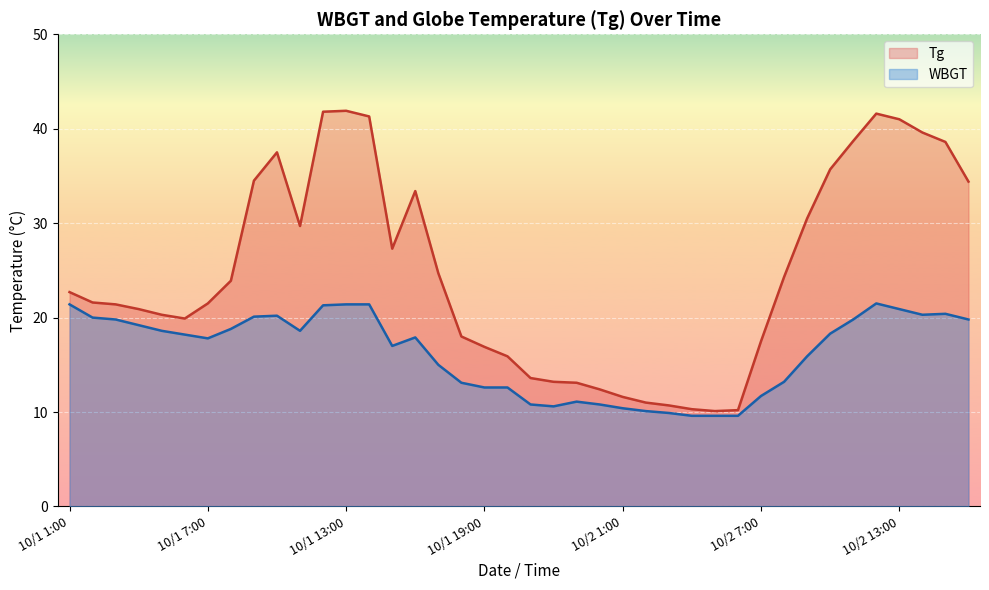

The Tg series shows 63.4 at 10/2 11:00. True or false?

False